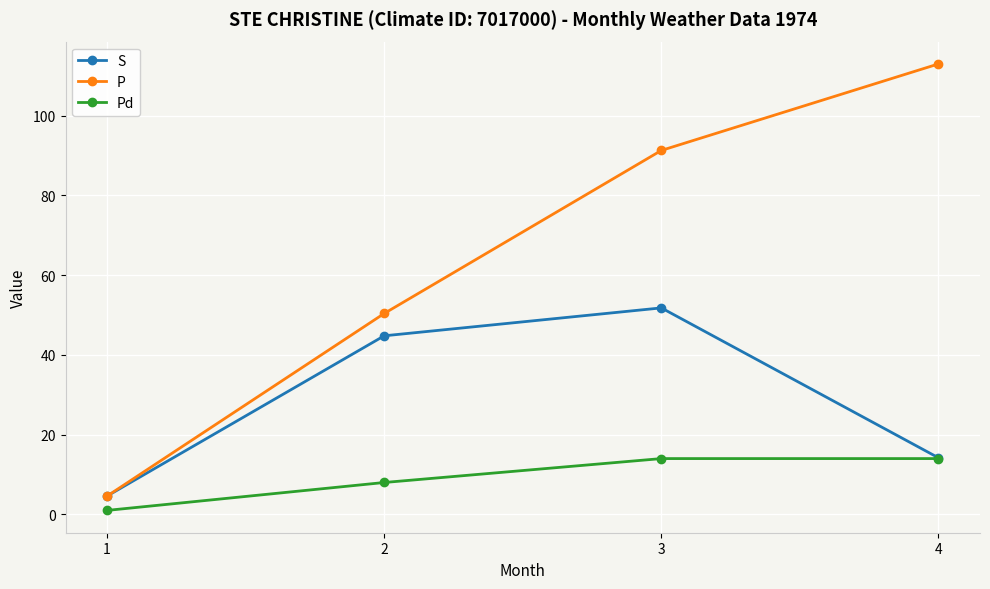

Does the chart have visible grid lines?

Yes